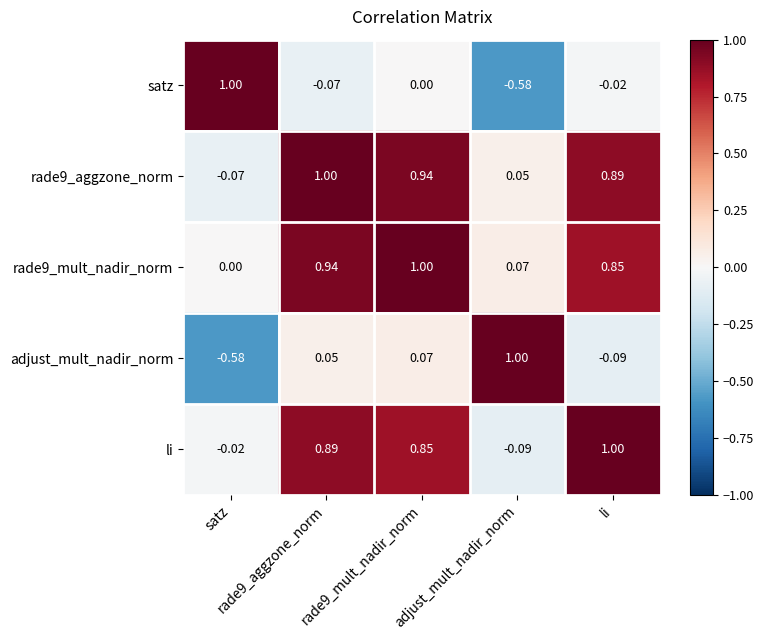

How many series are shown in this chart?

5